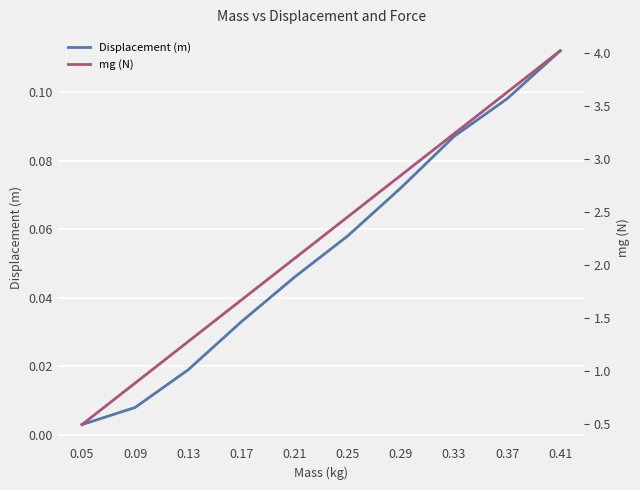

True or false: mg (N) has more than 1 interior local peaks.

False